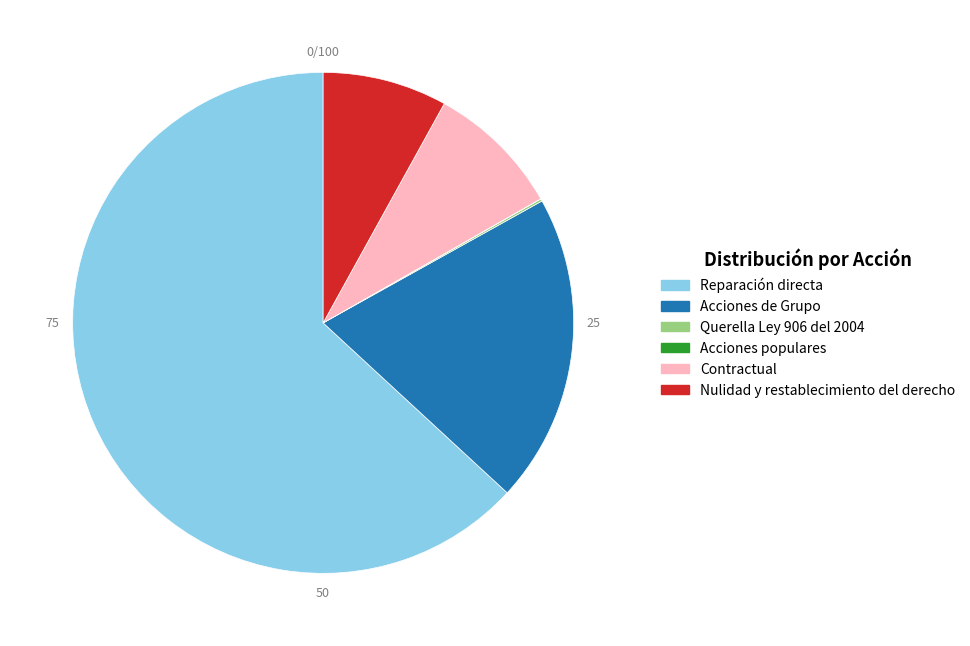

Which slice is the largest?

Reparación directa